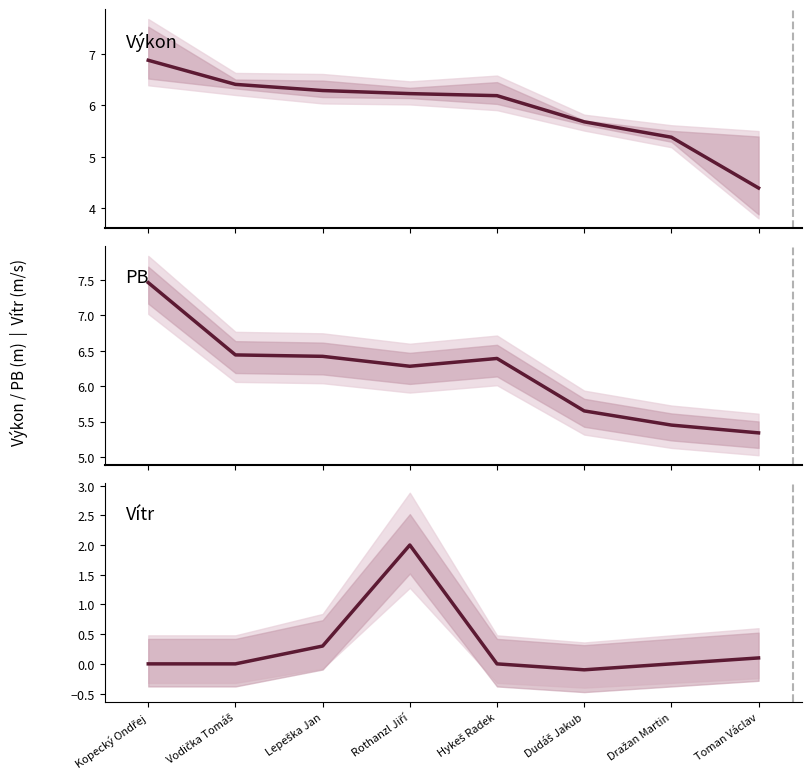

Rank the categories by Vítr value from lowest to highest.

Dudáš Jakub, Kopecký Ondřej, Vodička Tomáš, Hykeš Radek, Dražan Martin, Toman Václav, Lepeška Jan, Rothanzl Jiří